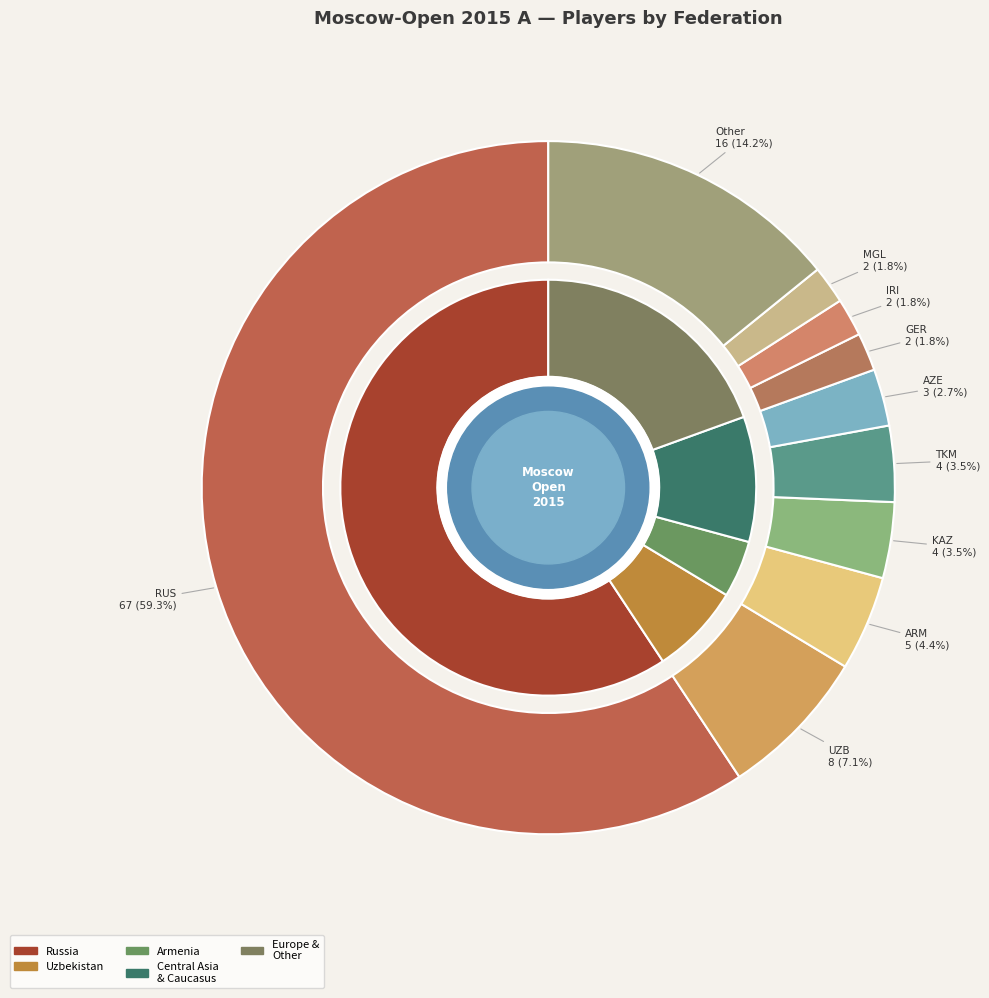

How many slices are in this pie chart?

10